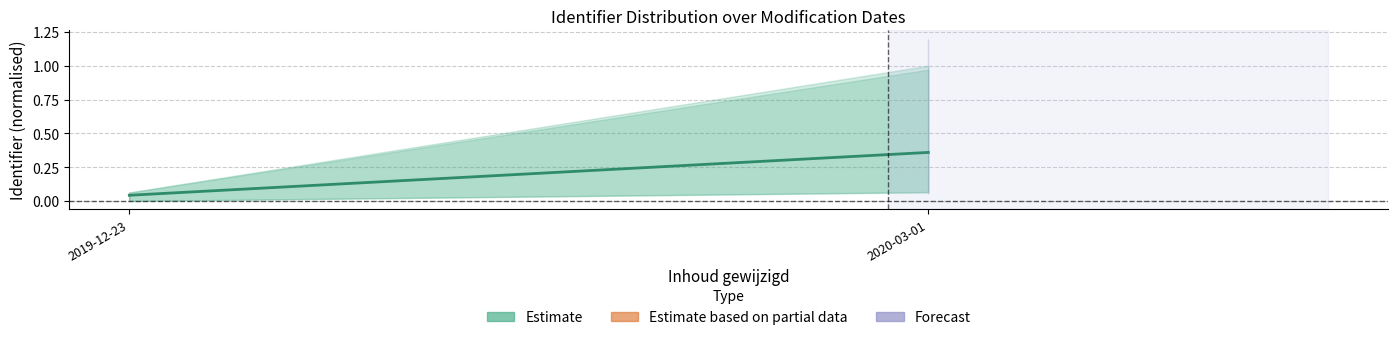

Which category has the highest value across all series?

2020-03-01